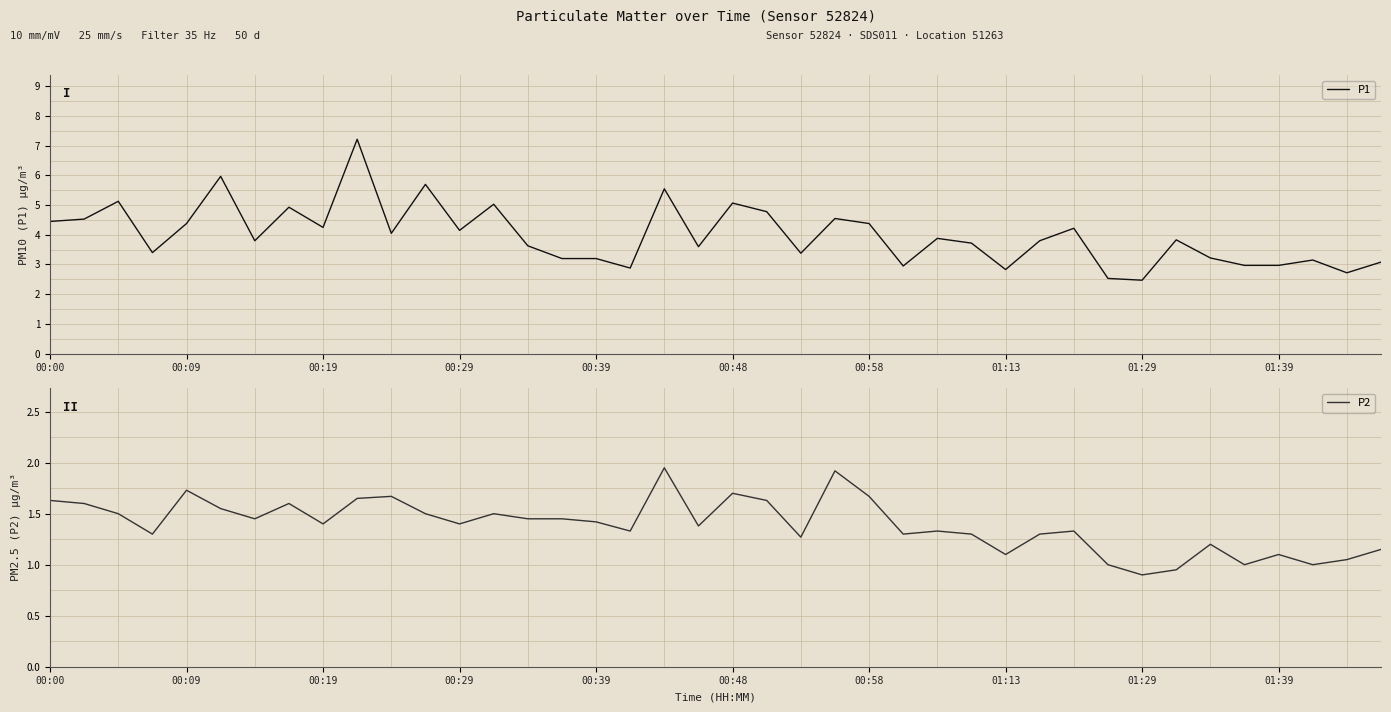

List the series in order of their peak value, highest first.

P1, P2